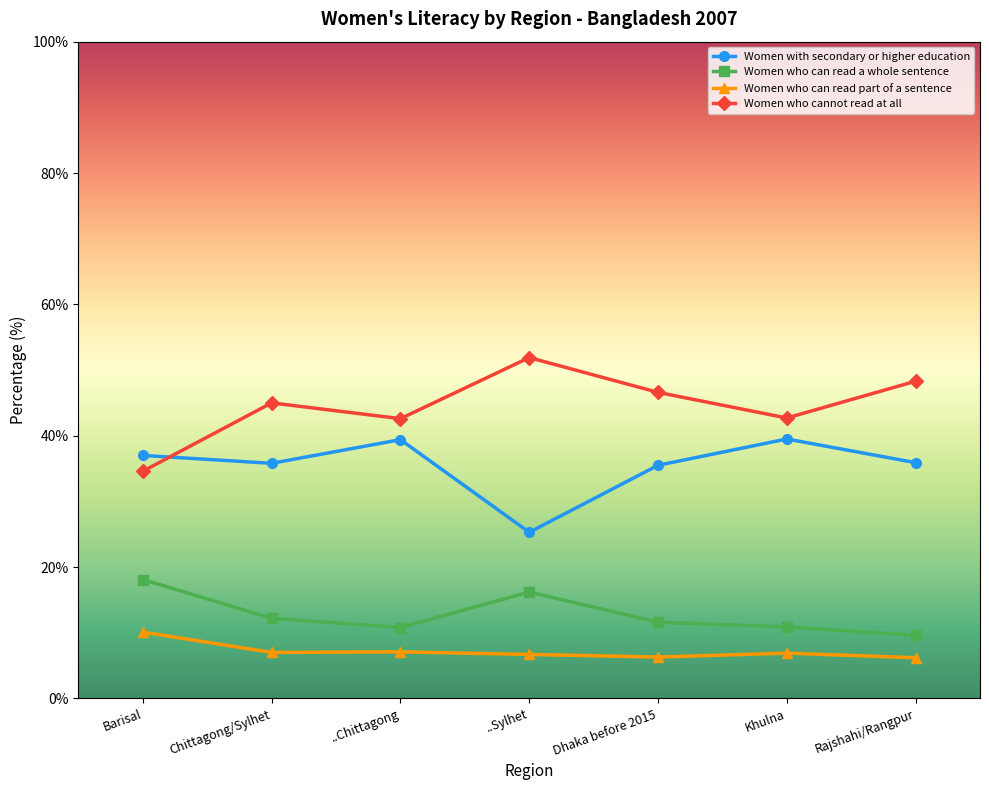

At which category does the chart reach its peak across all series?

..Sylhet